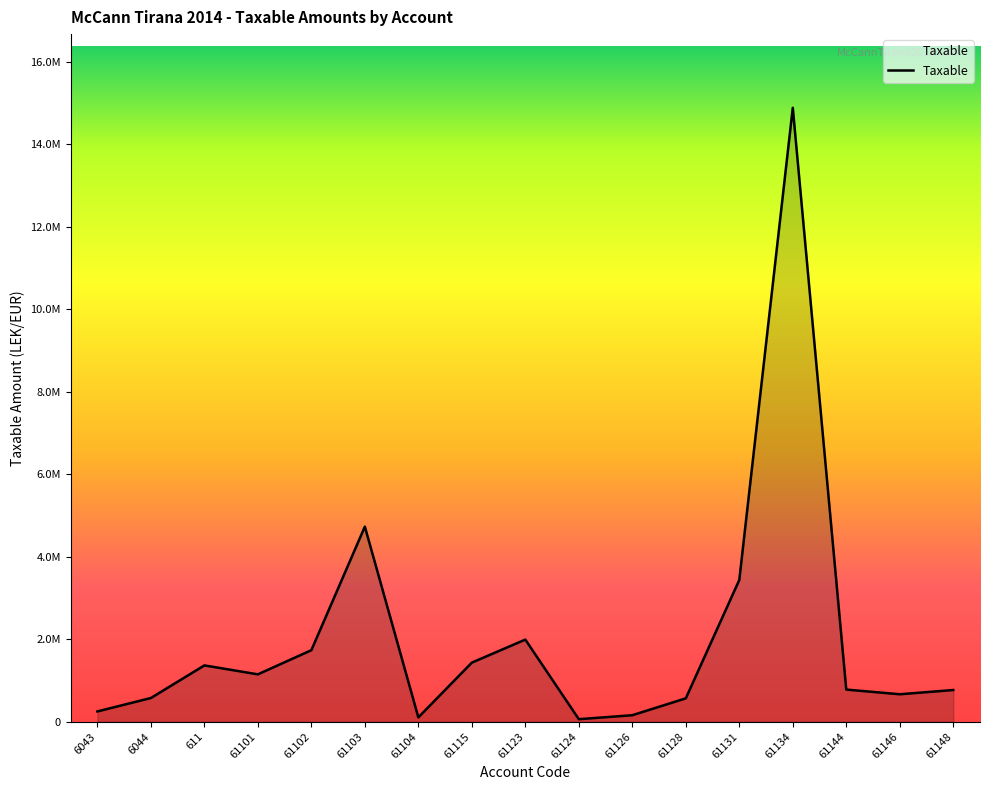

Between 61103 and 61144, which is larger?

61103